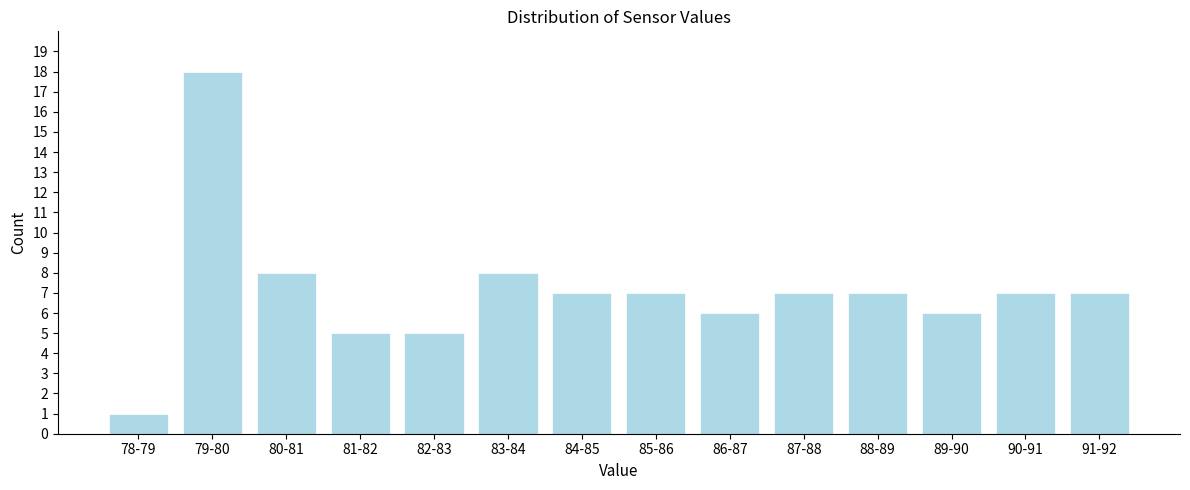

Reading left to right, list all the values displayed in this chart.

78-79=1	79-80=18	80-81=8	81-82=5	82-83=5	83-84=8	84-85=7	85-86=7	86-87=6	87-88=7	88-89=7	89-90=6	90-91=7	91-92=7